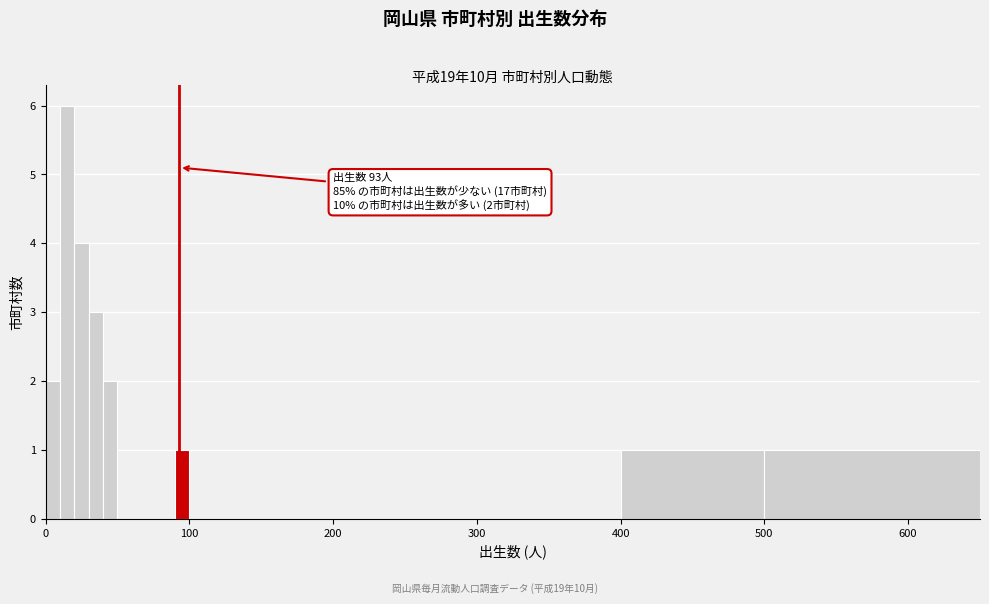

Around what value on the x-axis is the tallest bar? Give the approximate position of its centre, as read against the axis.

20